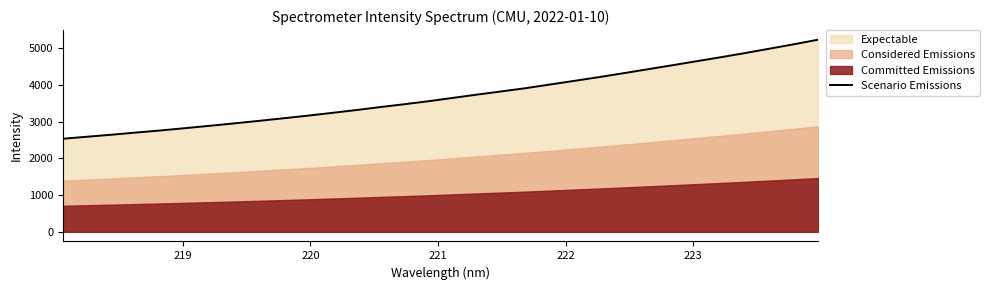

What is the lowest value of the Scenario Emissions series?

2534.6